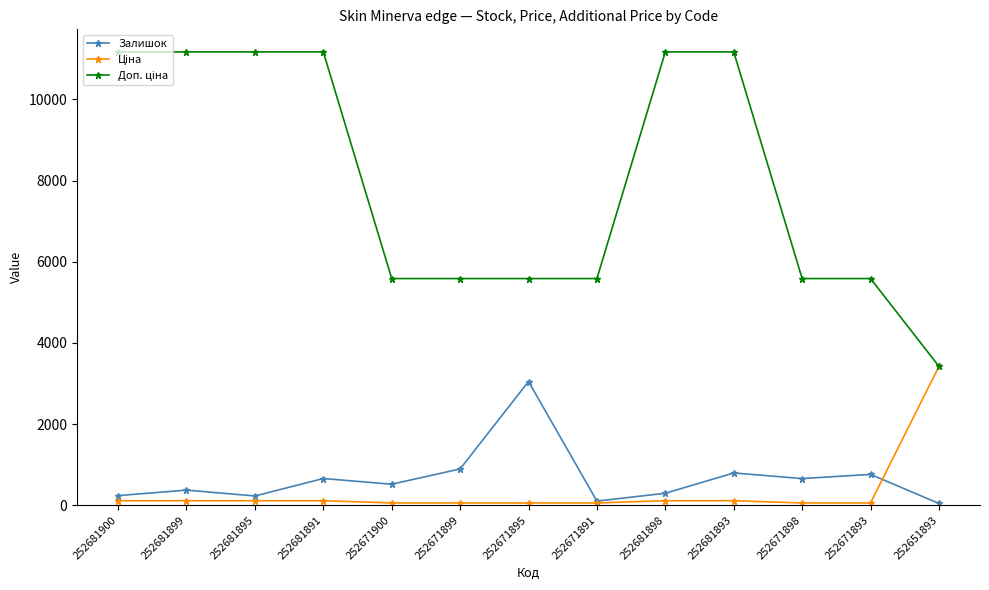

True or false: Залишок has a value of 228.0 at 252681895.

True